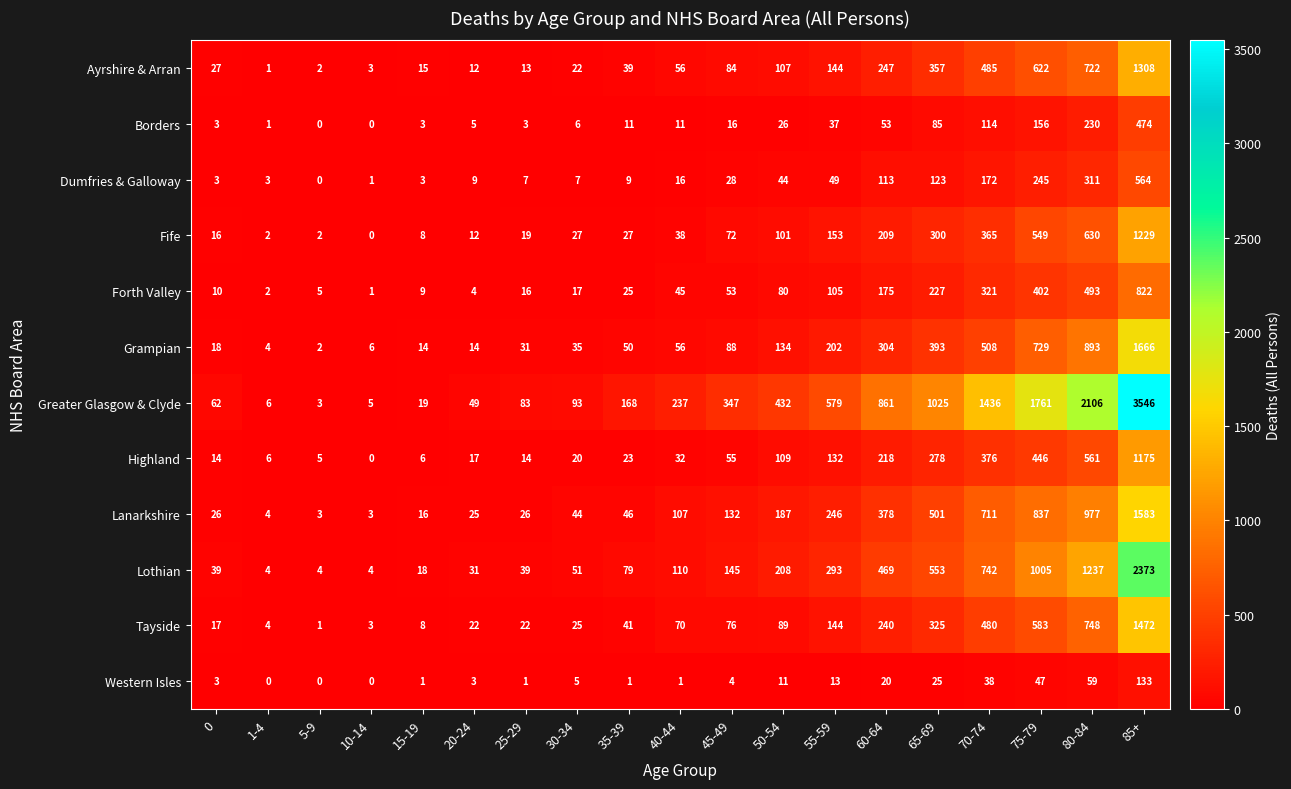

What is the maximum value shown in the chart?

3546